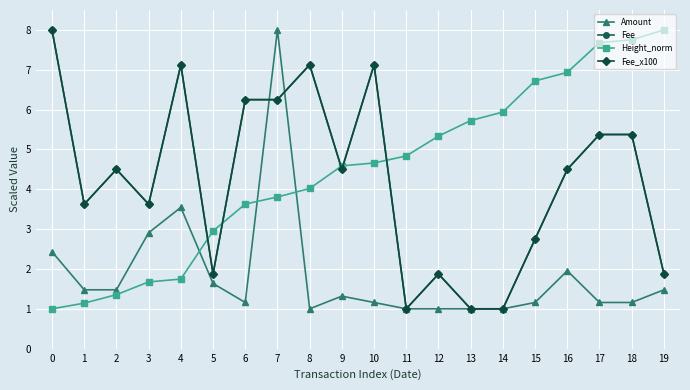

Reading left to right, extract all data points from this chart.

Amount: 2.4	1.5	1.5	2.9	3.5	1.6	1.2	8.0	1.0	1.3	1.2	1.0	1.0	1.0	1.0	1.2	2.0	1.2	1.2	1.5
Fee: 8.0	3.6	4.5	3.6	7.1	1.9	6.2	6.2	7.1	4.5	7.1	1.0	1.9	1.0	1.0	2.8	4.5	5.4	5.4	1.9
Height_norm: 1.0	1.1	1.4	1.7	1.7	3.0	3.6	3.8	4.0	4.6	4.7	4.8	5.3	5.7	5.9	6.7	6.9	7.7	7.8	8.0
Fee_x100: 8.0	3.6	4.5	3.6	7.1	1.9	6.2	6.2	7.1	4.5	7.1	1.0	1.9	1.0	1.0	2.8	4.5	5.4	5.4	1.9